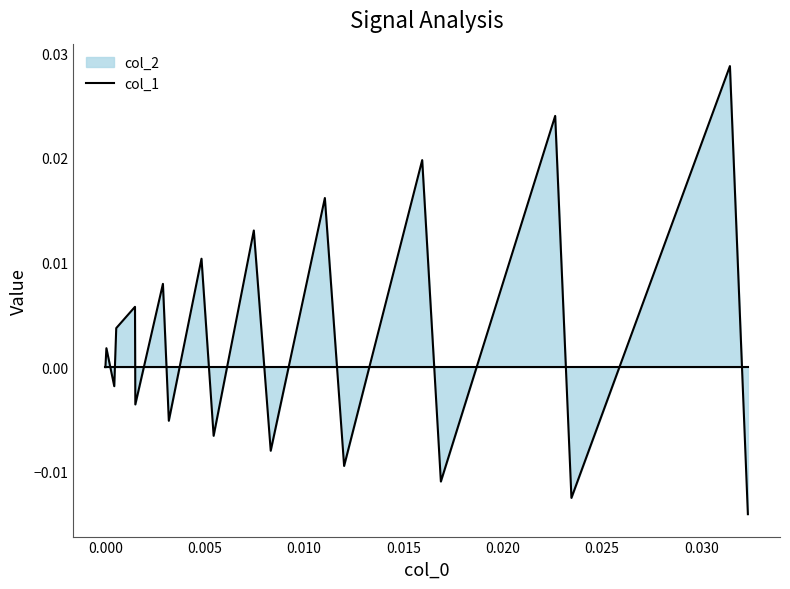

How many lines are shown in the chart?

1